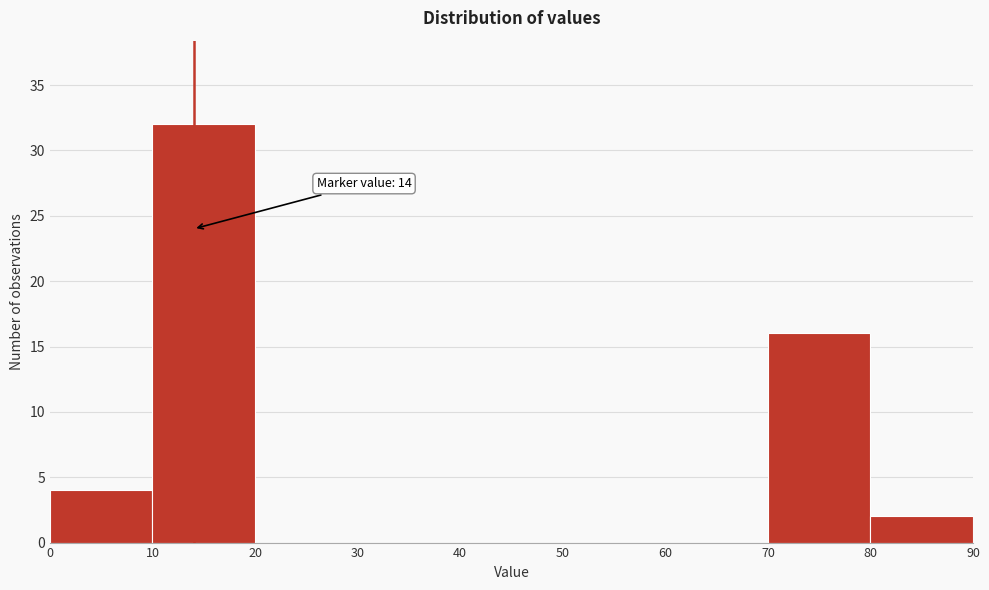

Which range on the x-axis has the tallest bar?

10 to 20